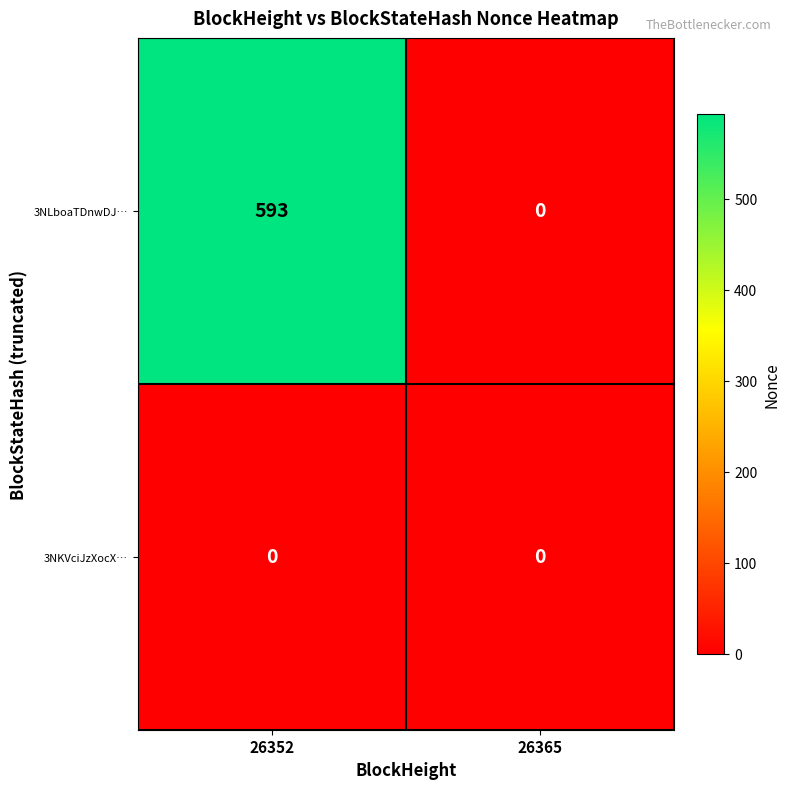

True or false: 3NKVciJzXocX… has a value of 0 at 26365.

True